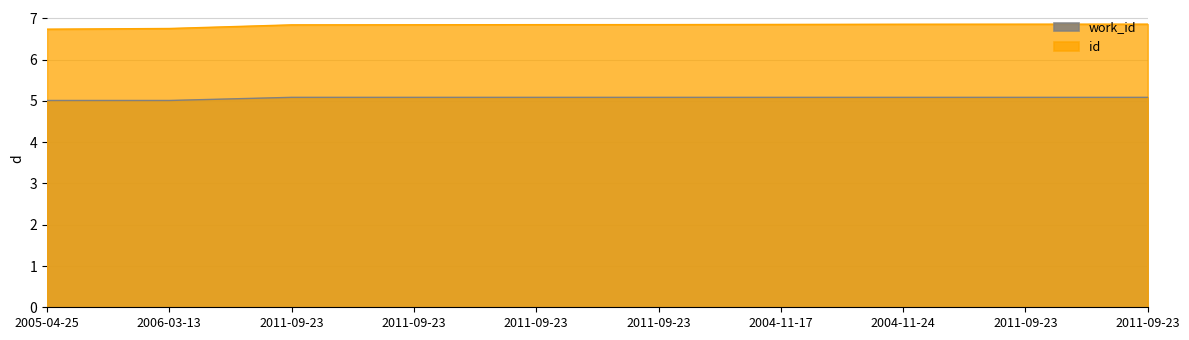

What is the sum of all id values?

68.3